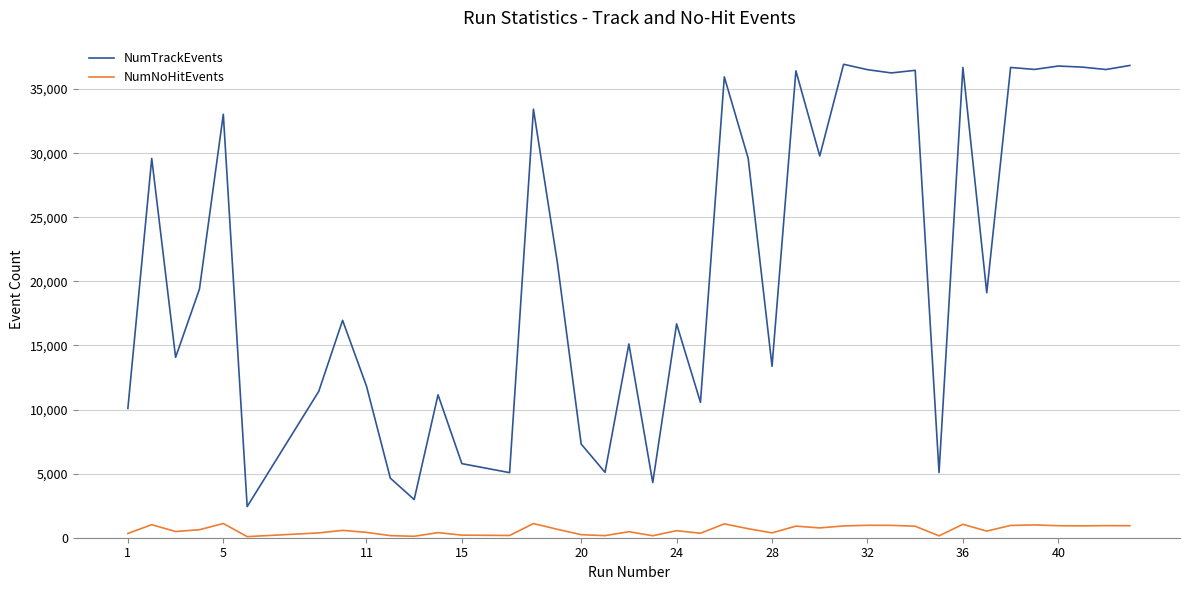

What are all the series names shown in the legend?

NumTrackEvents, NumNoHitEvents